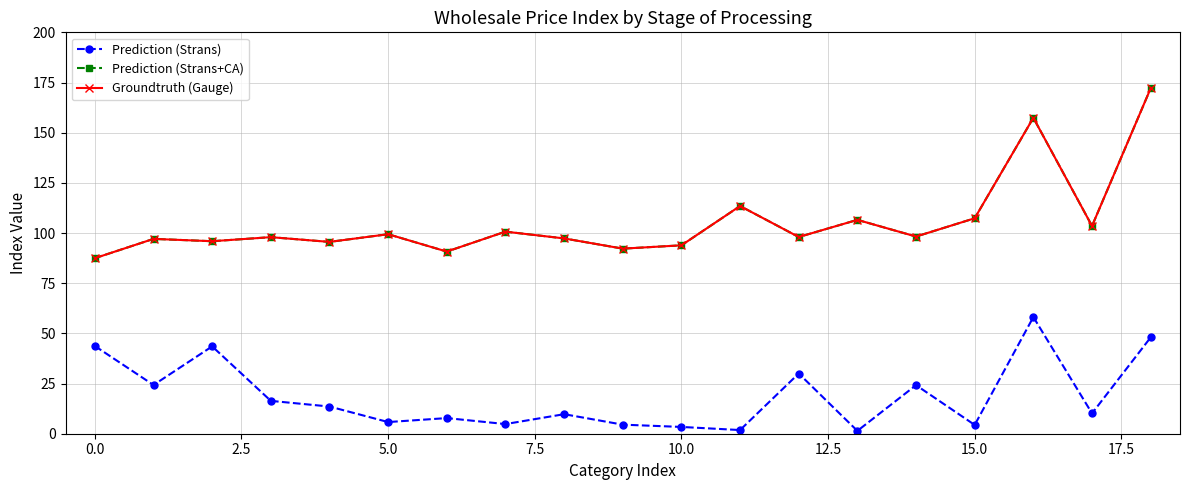

What is the sum of all Prediction (Strans) values?

355.6